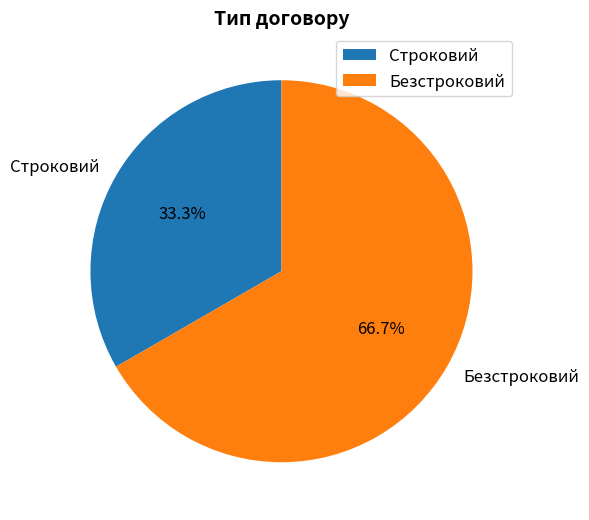

Between Безстроковий and Строковий, which is larger?

Безстроковий